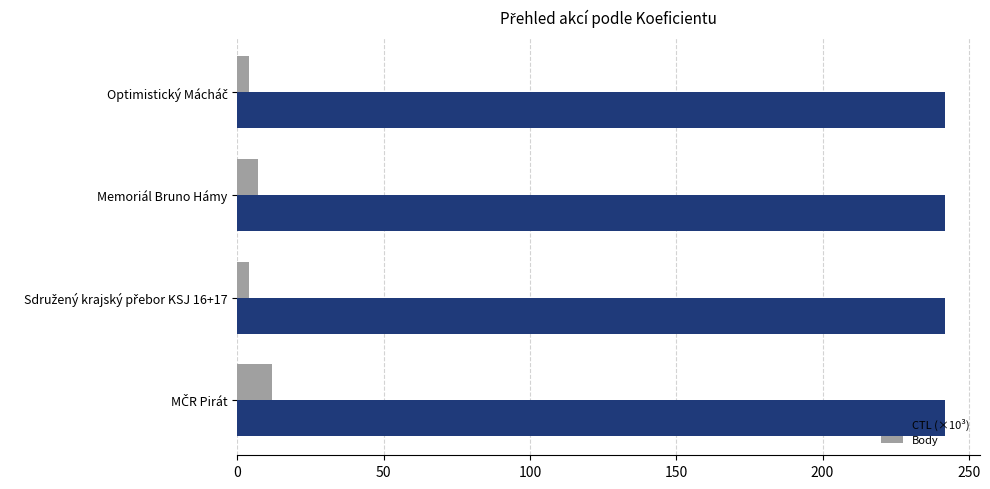

Is it true that Body equals 7.0 at Memoriál Bruno Hámy?

True